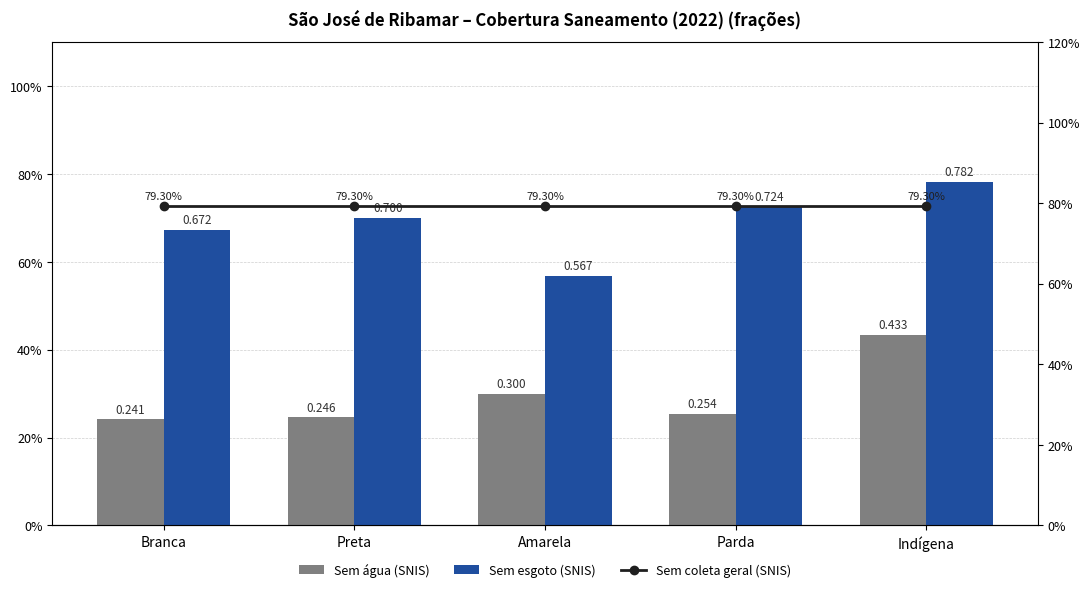

What is the minimum value shown in the chart?

0.2